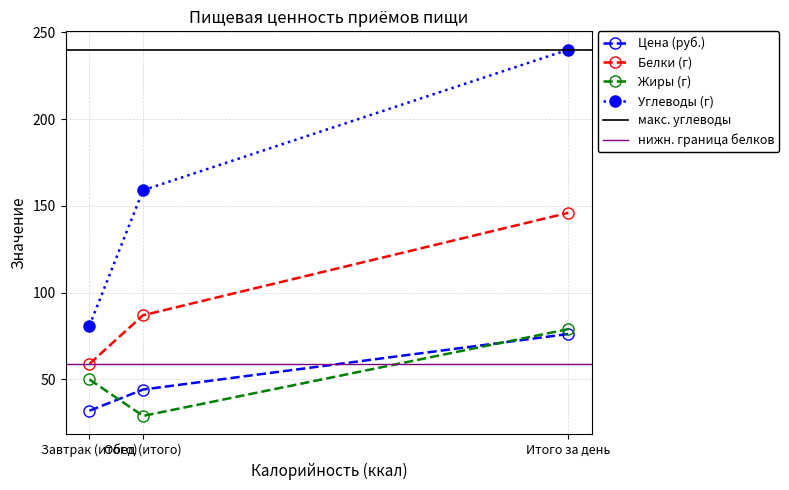

Reading left to right, transcribe all the data shown in this chart.

Цена (руб.): Завтрак (итого)=32.0	Обед (итого)=44.2	Итого за день=76.2
Белки (г): Завтрак (итого)=59.0	Обед (итого)=87.0	Итого за день=146.0
Жиры (г): Завтрак (итого)=50.0	Обед (итого)=29.0	Итого за день=79.0
Углеводы (г): Завтрак (итого)=81.0	Обед (итого)=159.0	Итого за день=240.0